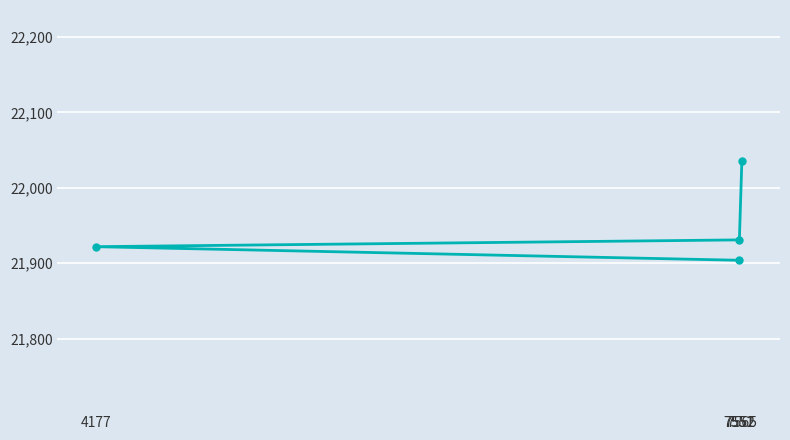

Reading right to left, list all the values displayed in this chart.

7565=22035.8	7552=21931.0	7551=21904.0	4177=21922.0